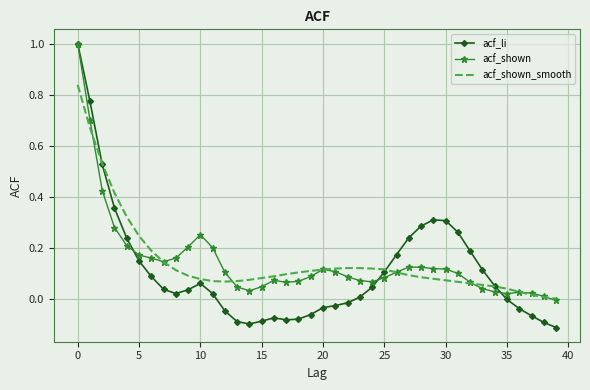

Which series has the widest spread of values?

acf_li